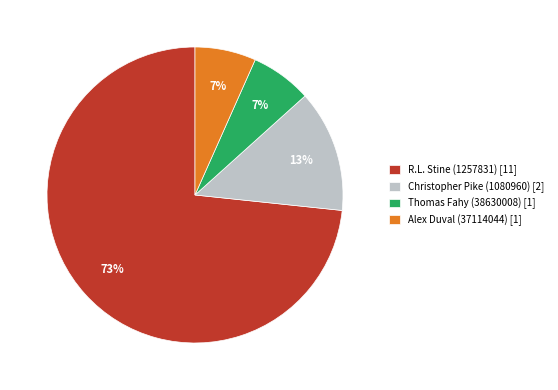

Which slice is the largest?

R.L. Stine (1257831) [11]